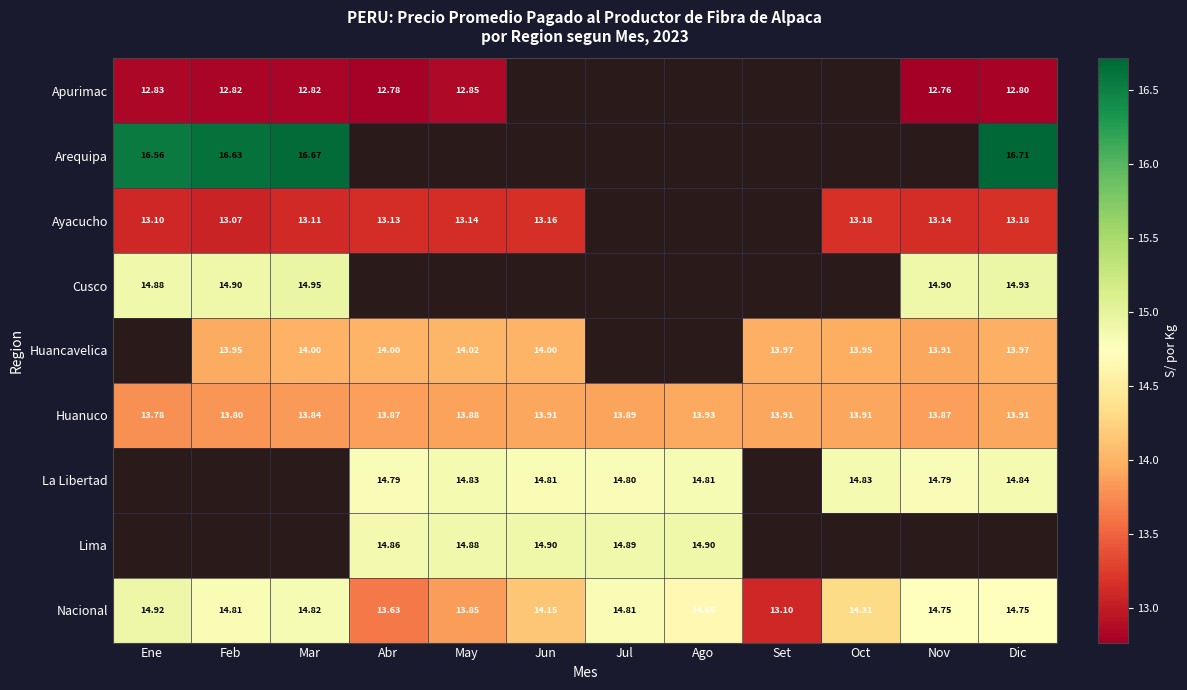

Where is Nacional nearest to the value 14?

May